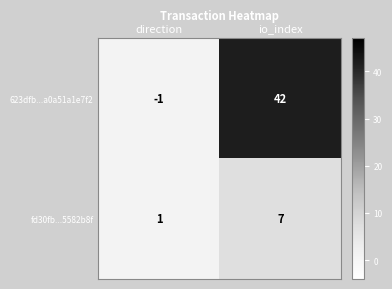

Which category has the lowest value across all series?

direction